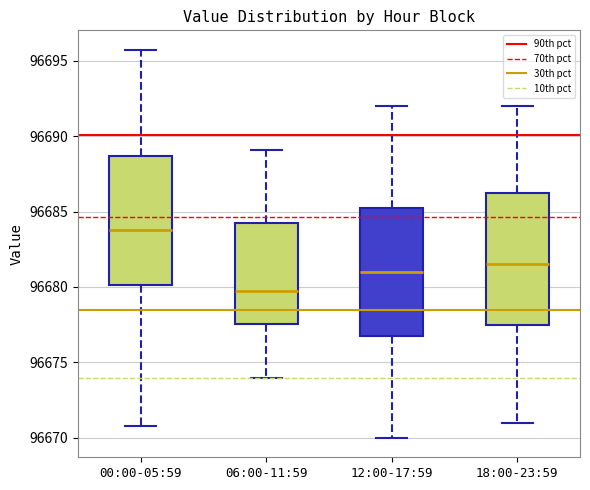

Where is the lower edge of the box for 06:00-11:59 on the y-axis? The values are not printed on the chart, so give them approximately, as read against the axis.

96677.5